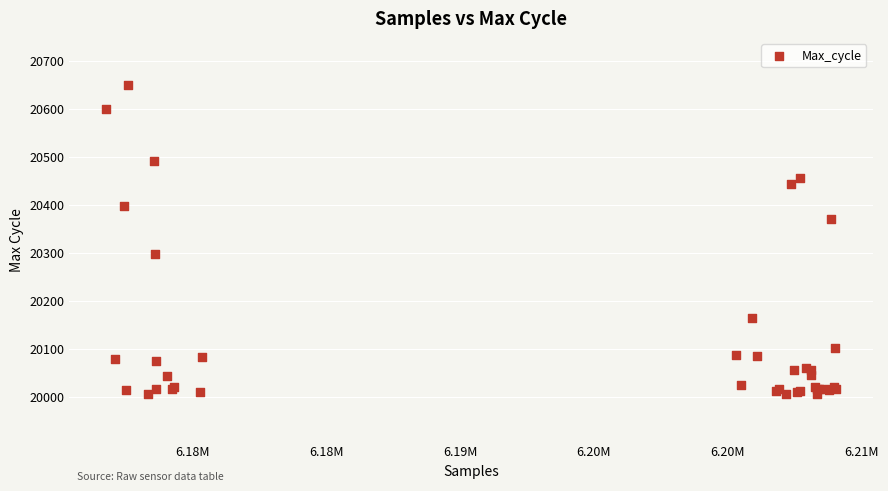

What Y value in the scatter plot is closest to 20327?

20297